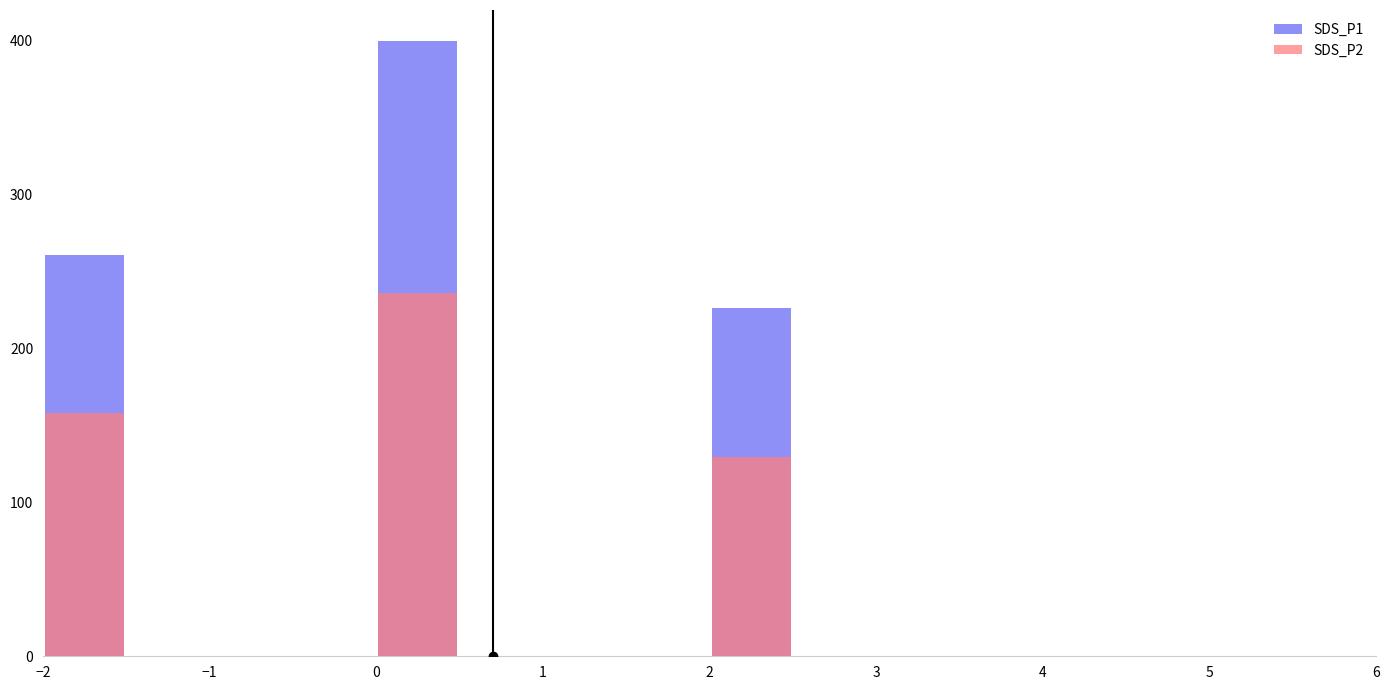

How many bars are there in each group?

2